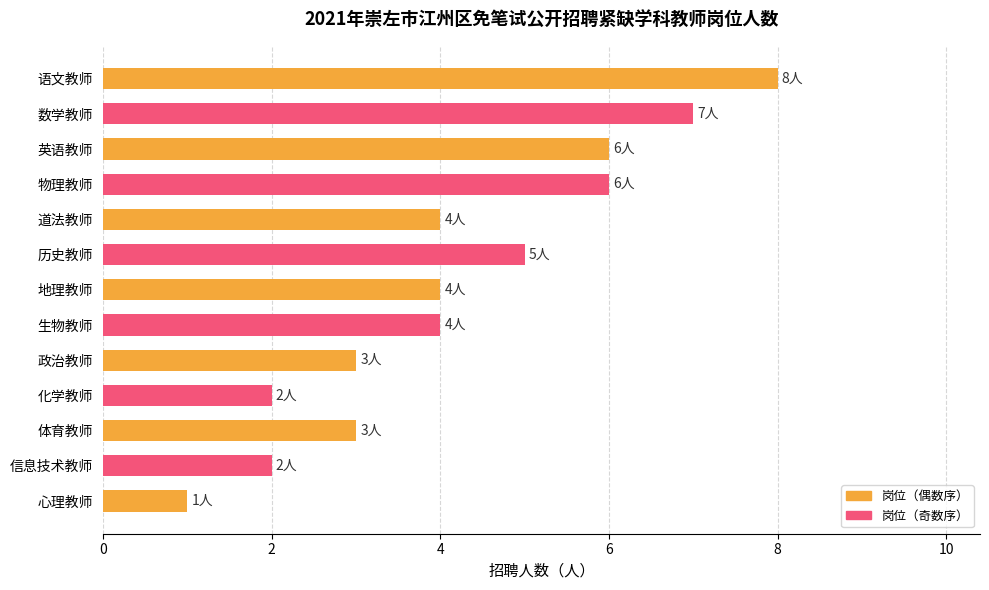

Is it true that the value at 数学教师 is 10?

False